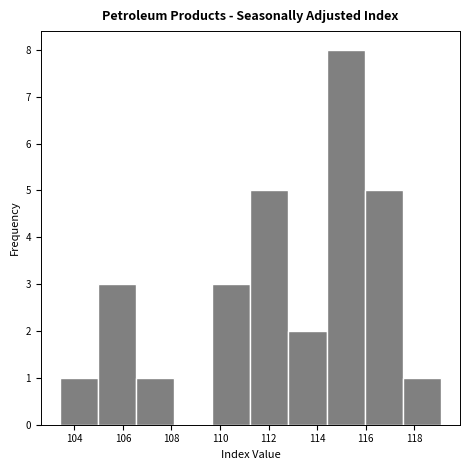

Which range on the x-axis has the tallest bar?

114.4 to 116.0